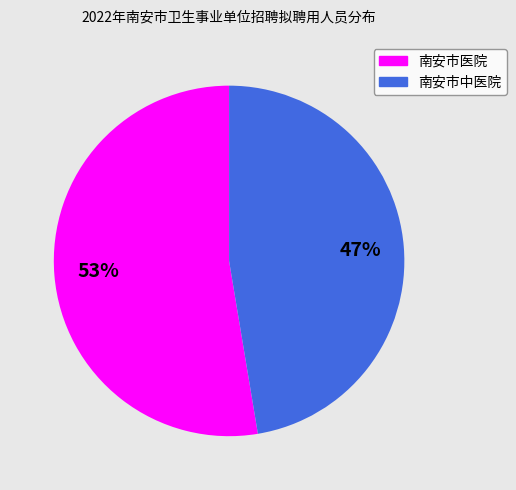

Is it true that 南安市中医院 is 47% of the pie?

True